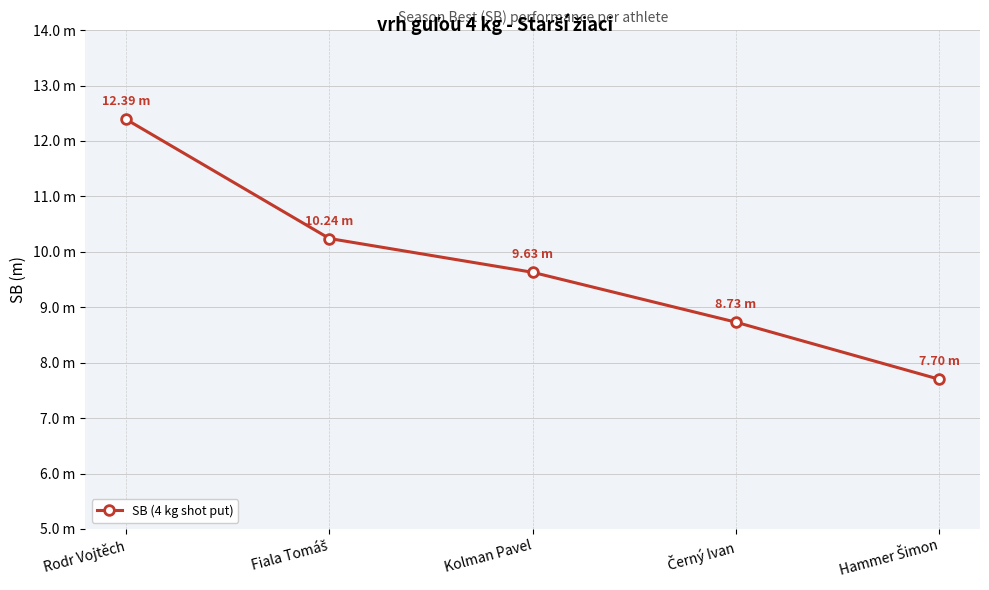

Does the chart have visible grid lines?

Yes